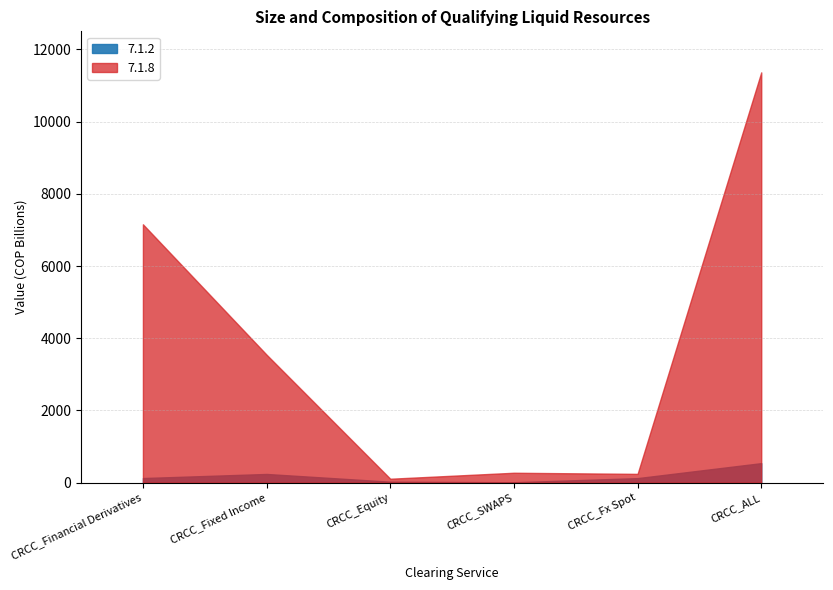

List the series in order of their peak value, lowest first.

7.1.2, 7.1.8